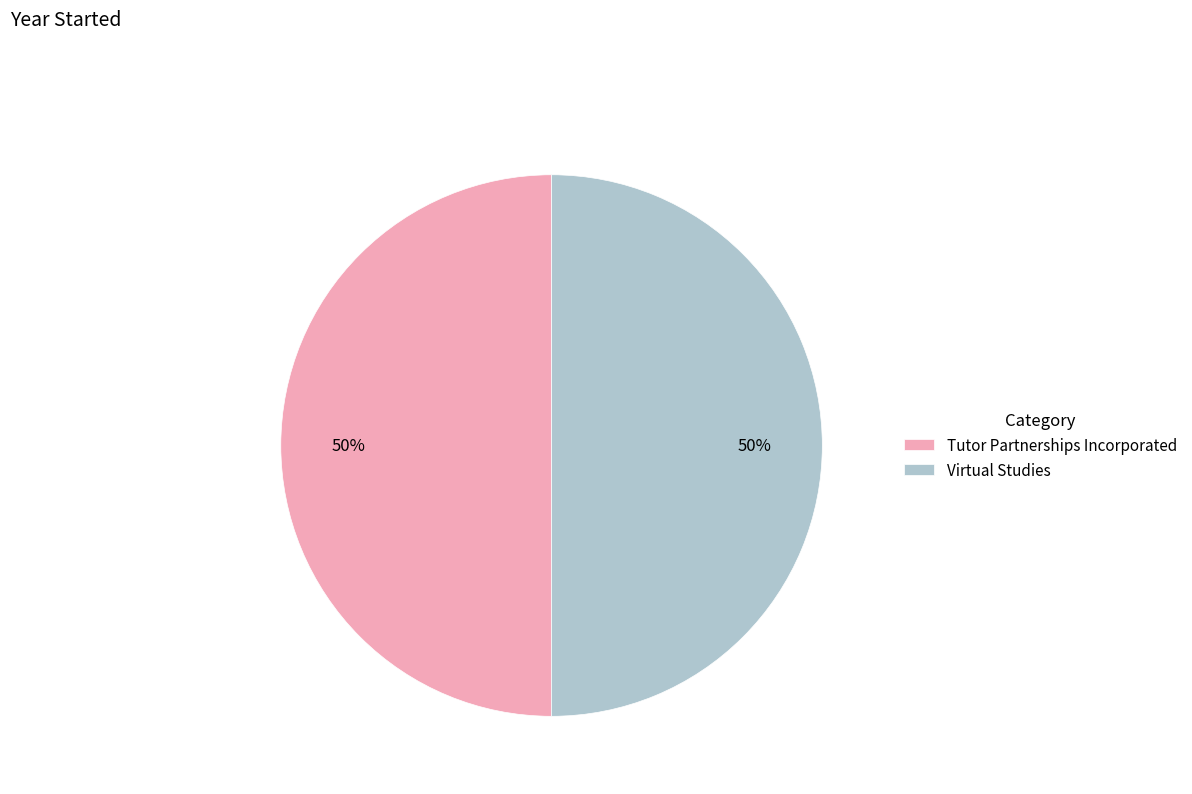

Do Virtual Studies and Tutor Partnerships Incorporated together represent more than half of the pie?

Yes